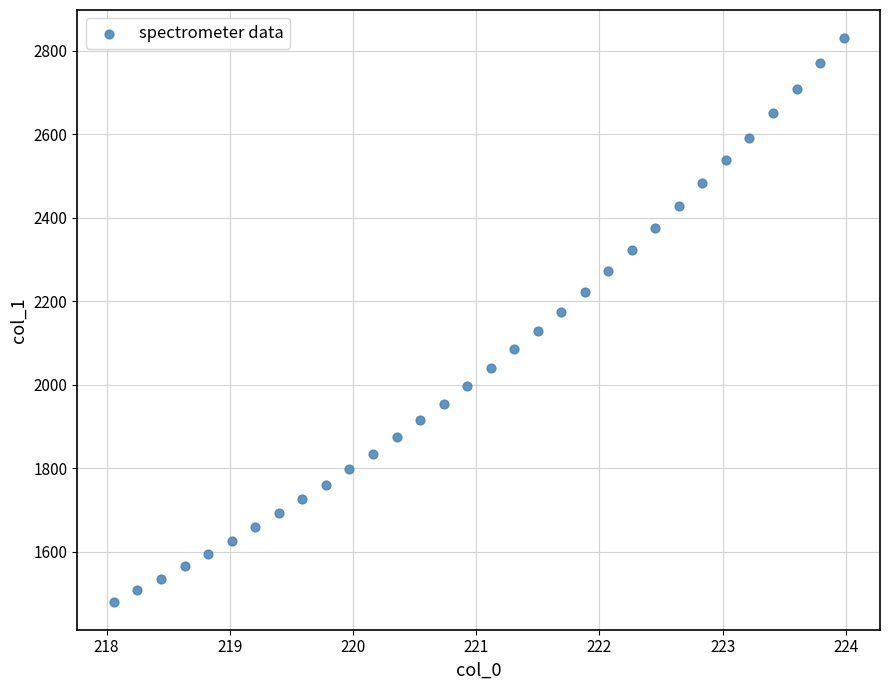

What is the range of X values (max minus min)?

5.9